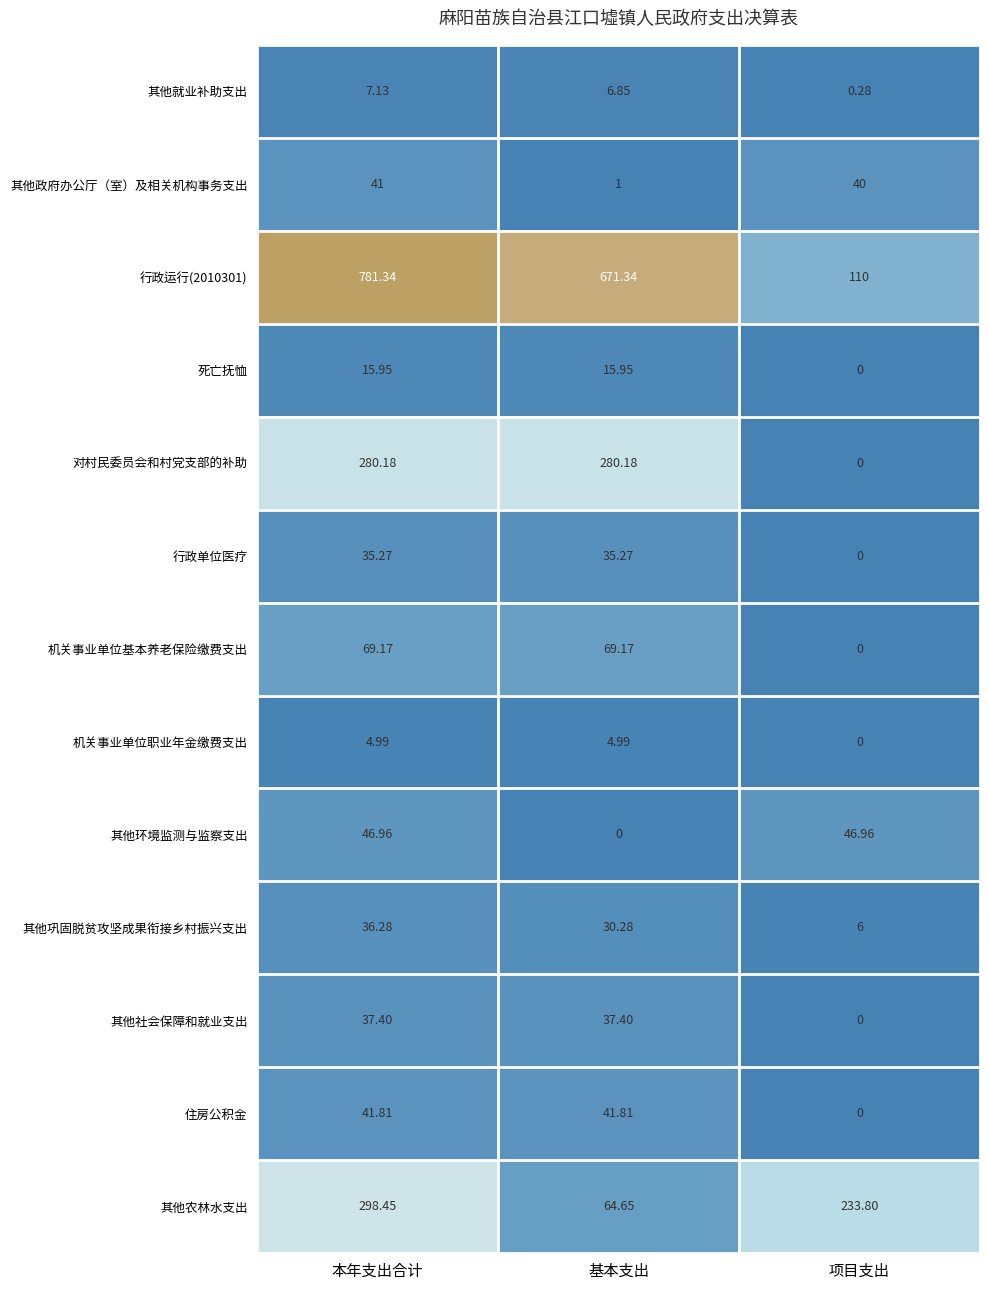

Where is 其他环境监测与监察支出 nearest to the value 23?

基本支出